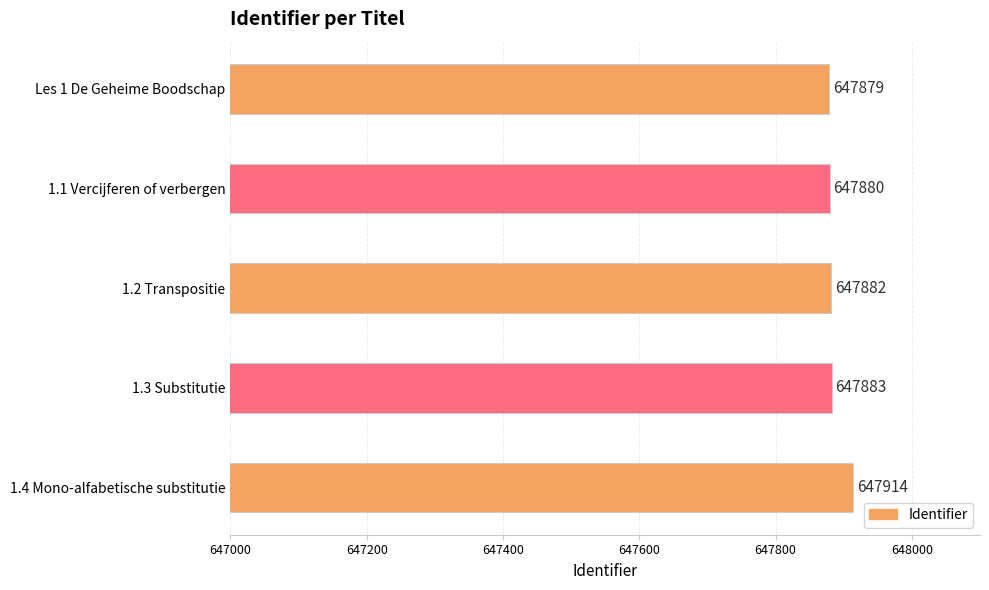

Which has a higher value, 1.2 Transpositie or 1.3 Substitutie?

1.3 Substitutie